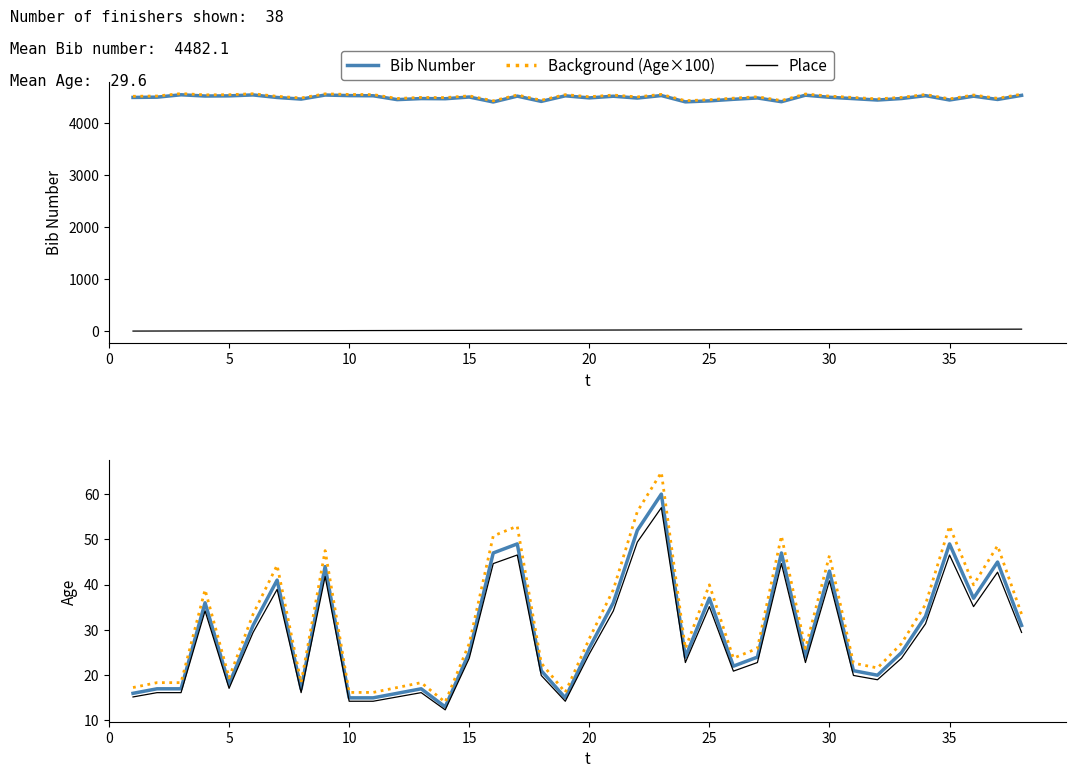

In Background (Age×100), how many points are higher than both neighbors (excluding endpoints)?

13